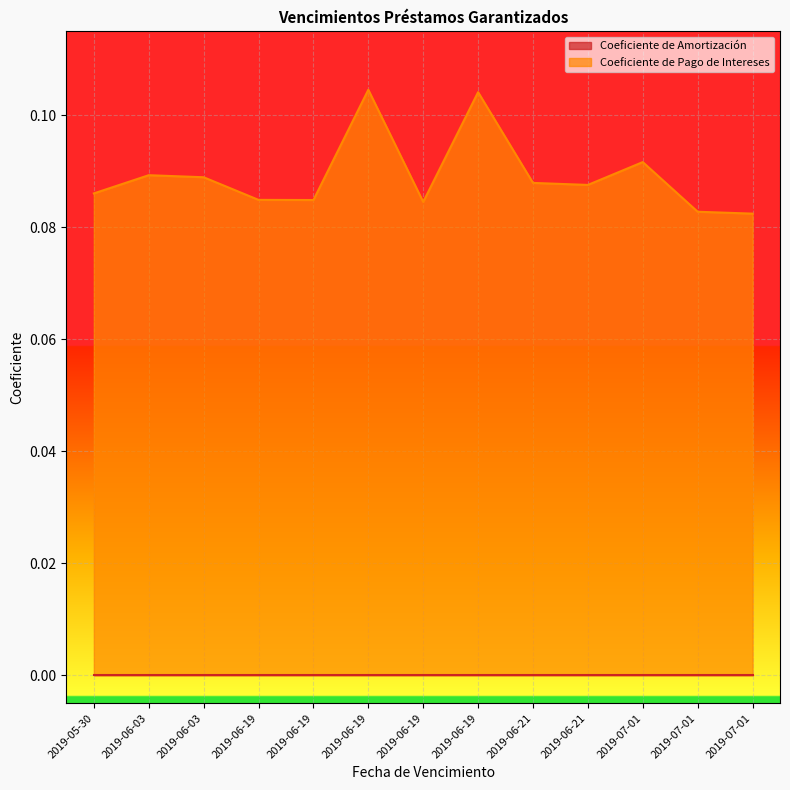

Does the chart display data point markers on the line(s)?

No